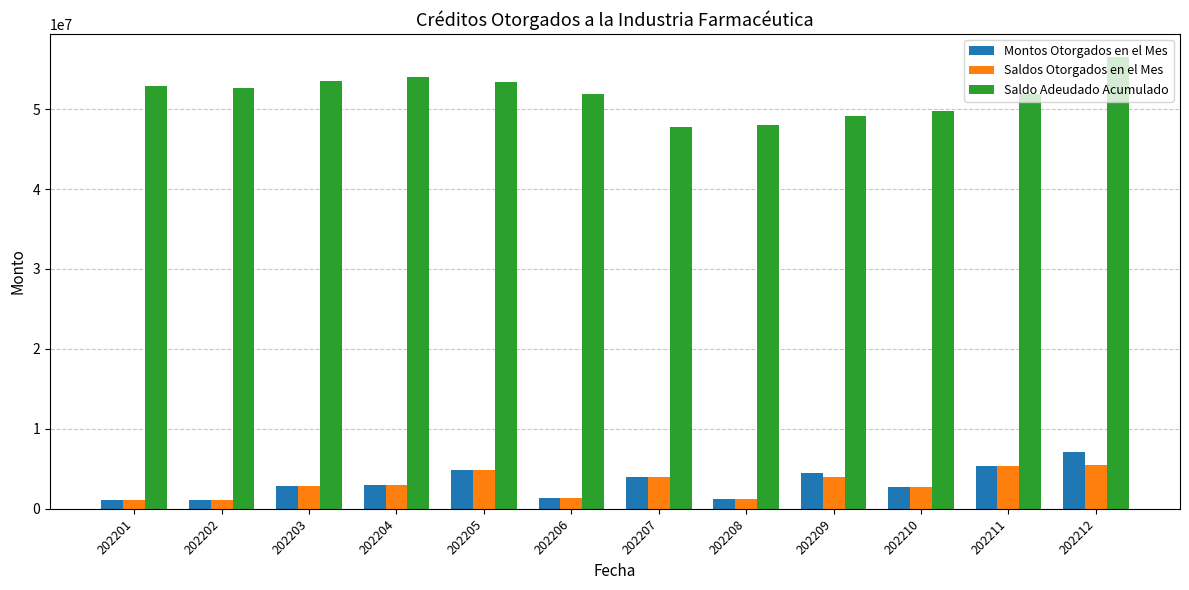

What is the difference between the maximum and minimum values in the Saldo Adeudado Acumulado series?

8816726.2